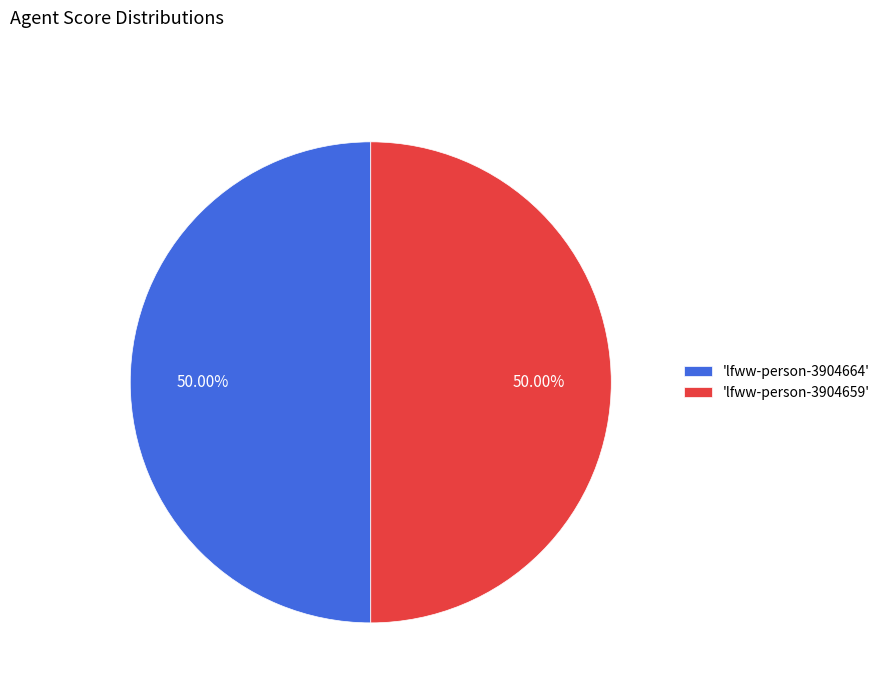

Is the sum of 'lfww-person-3904664' and 'lfww-person-3904659' greater than half?

Yes